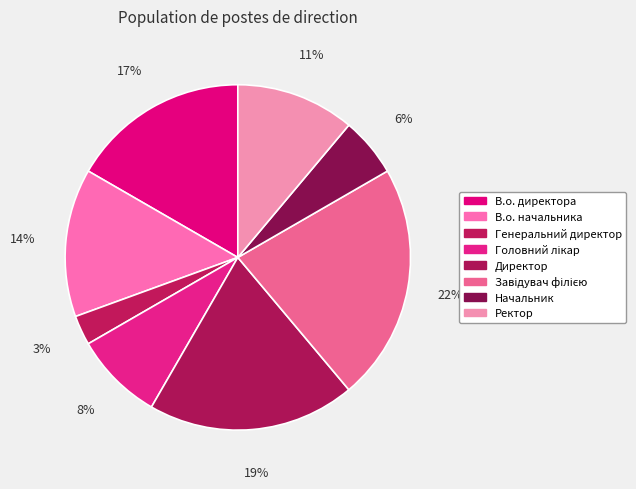

How many segments does this pie chart have?

8